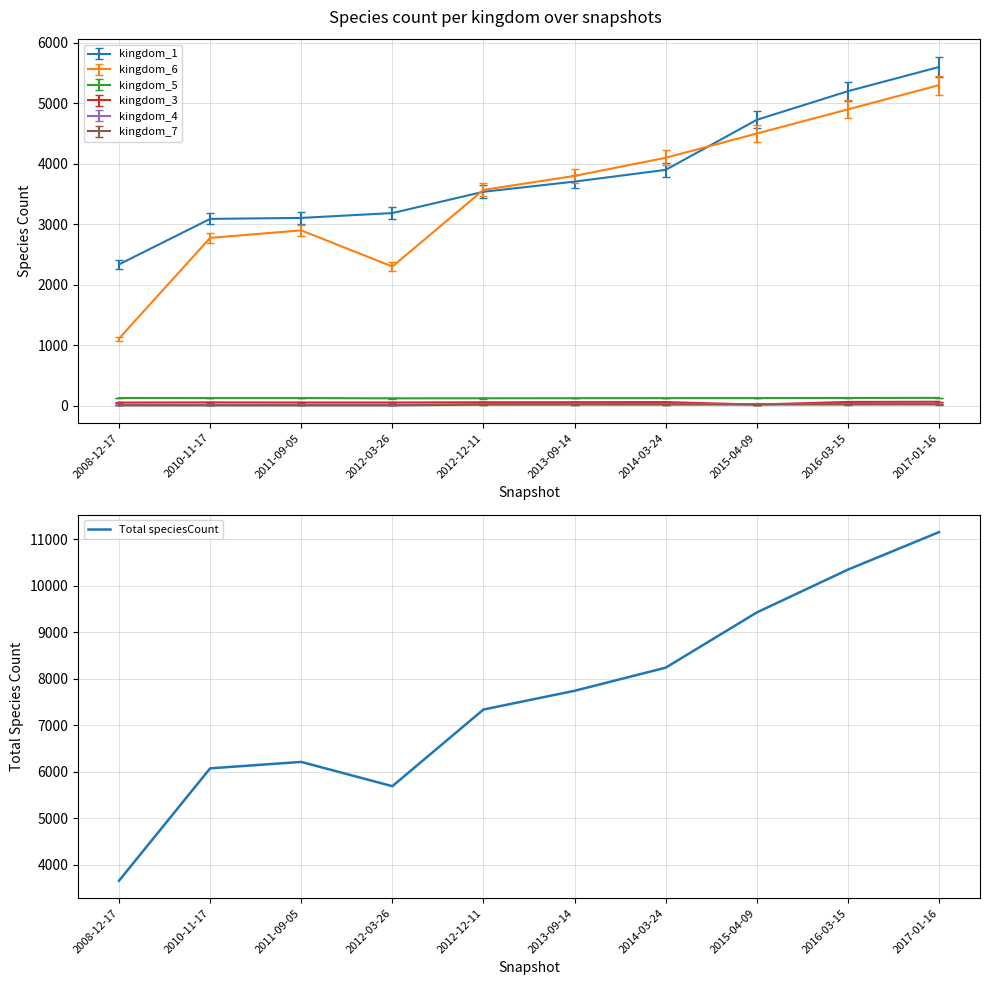

Approximately how many times larger is the value at 2017-01-16 compared to 2012-12-11?

1.5